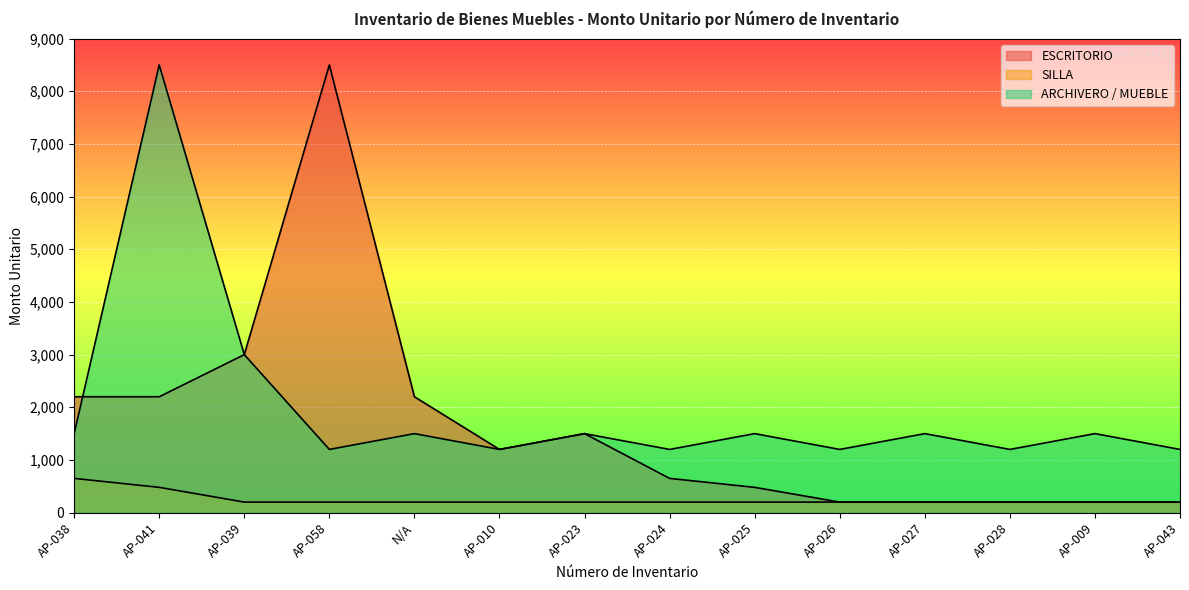

What is the spread (max minus min) of values at AP-024?

1000